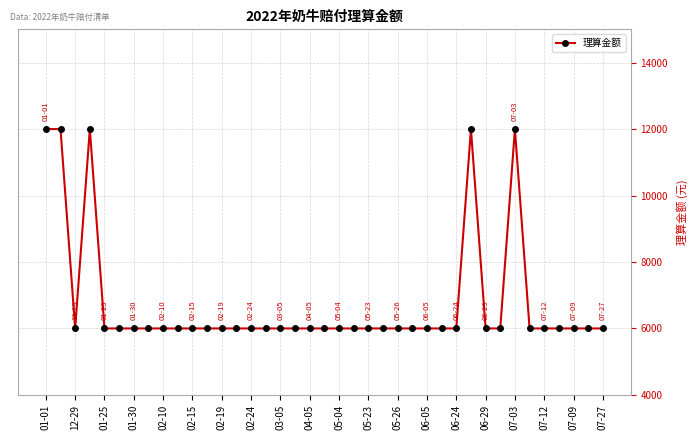

What is the average value?

6769